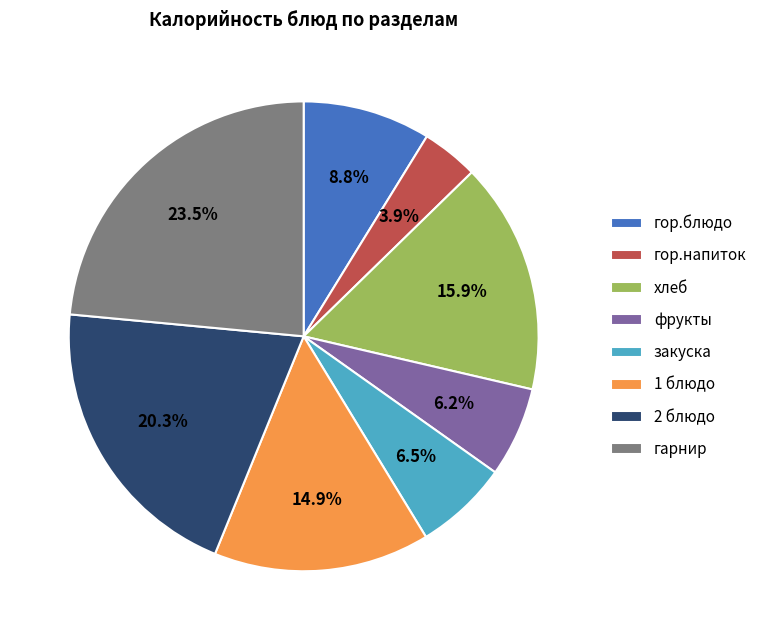

True or false: фрукты accounts for 6% of the total.

True